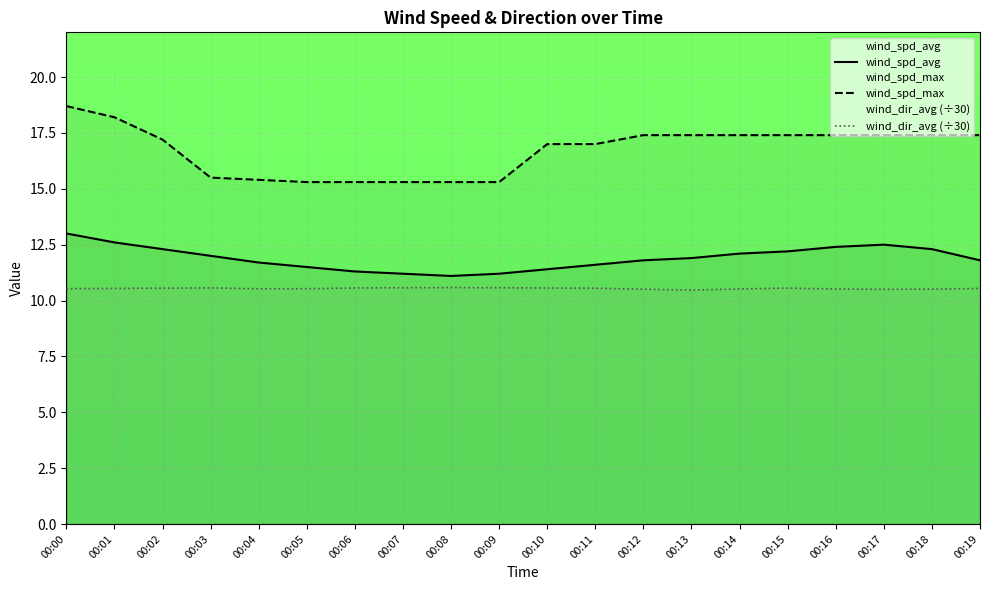

True or false: wind_spd_avg and wind_spd_max intersect in this chart.

False